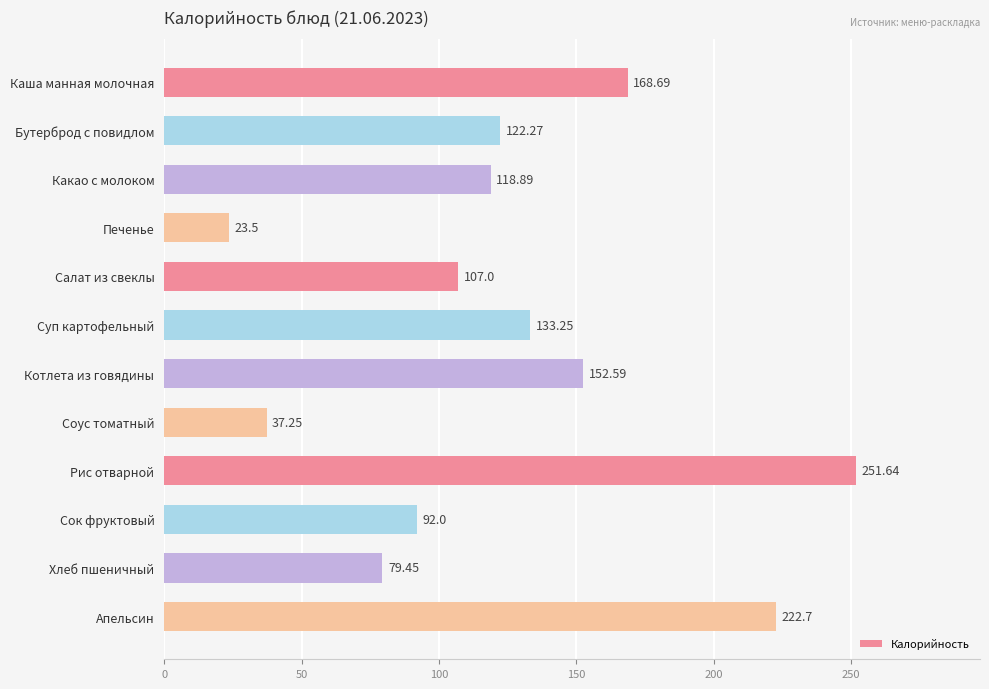

Rank the categories by value from highest to lowest.

Рис отварной, Апельсин, Каша манная молочная, Котлета из говядины, Суп картофельный, Бутерброд с повидлом, Какао с молоком, Салат из свеклы, Сок фруктовый, Хлеб пшеничный, Соус томатный, Печенье